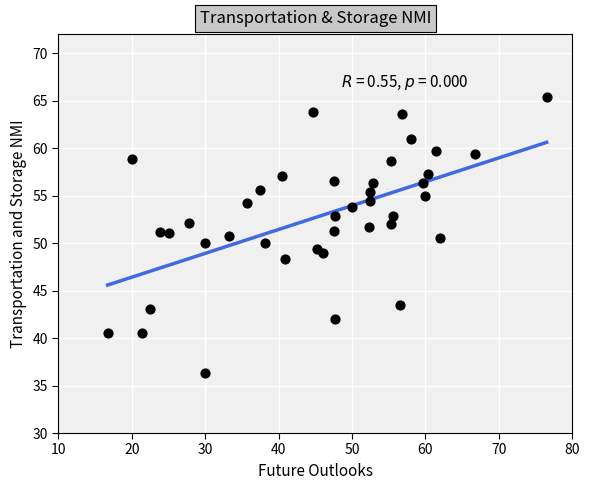

What is the range of Y values (max minus min)?

29.1